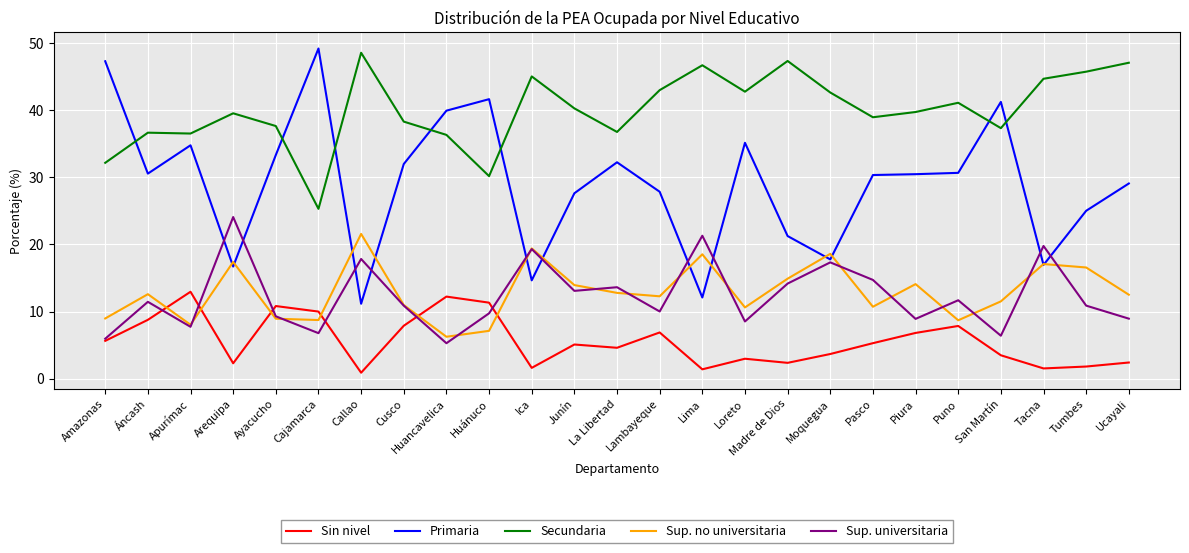

What position from the left is Moquegua?

18